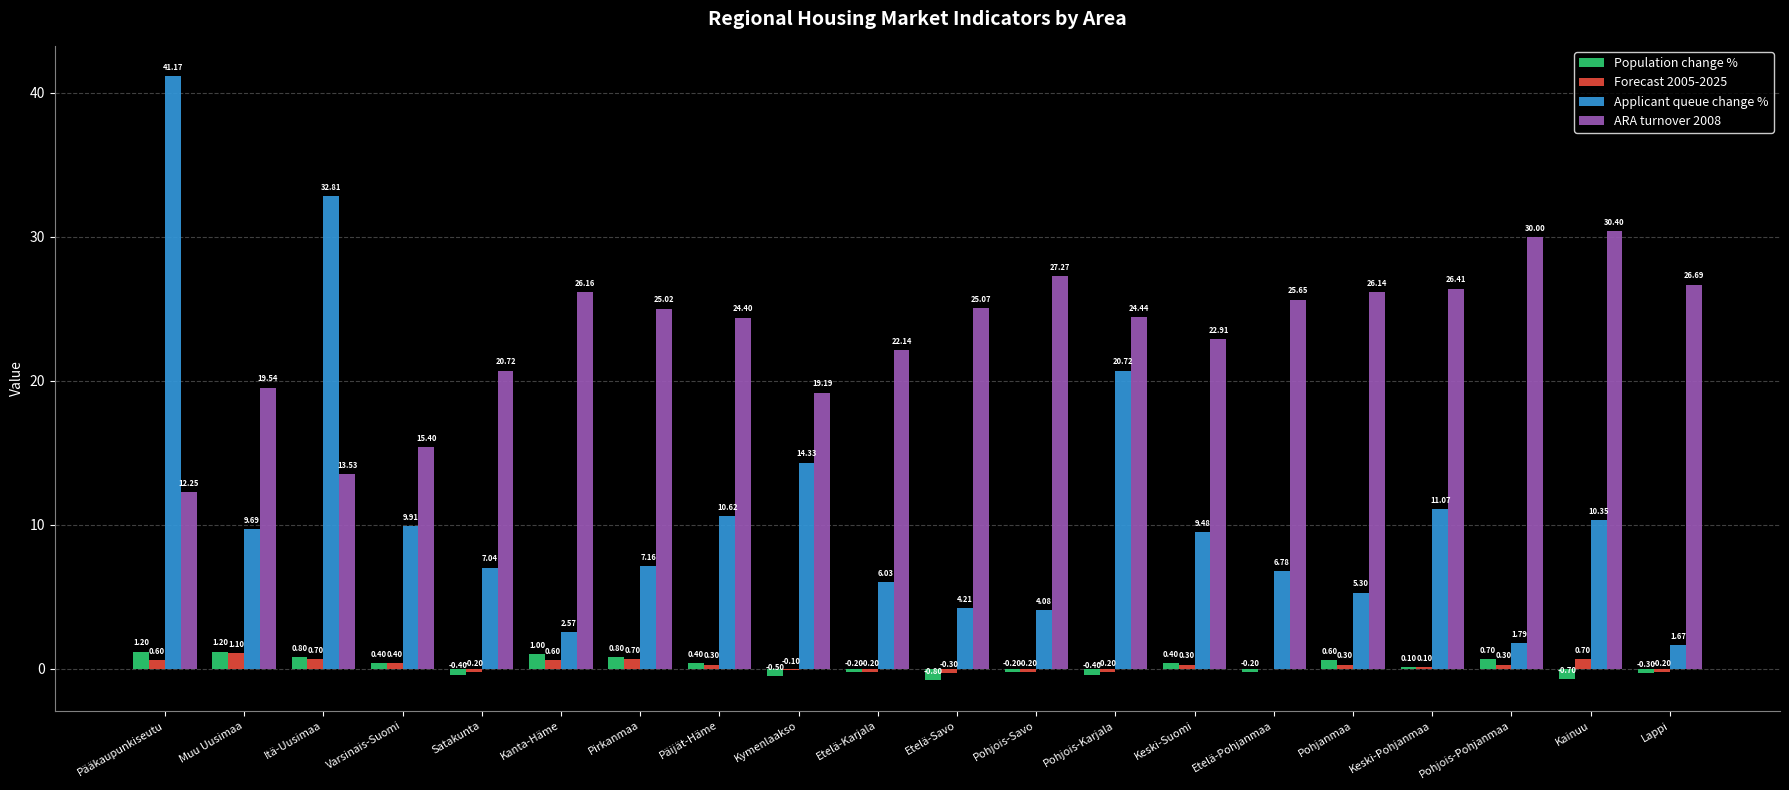

Count the number of categories in the chart.

20